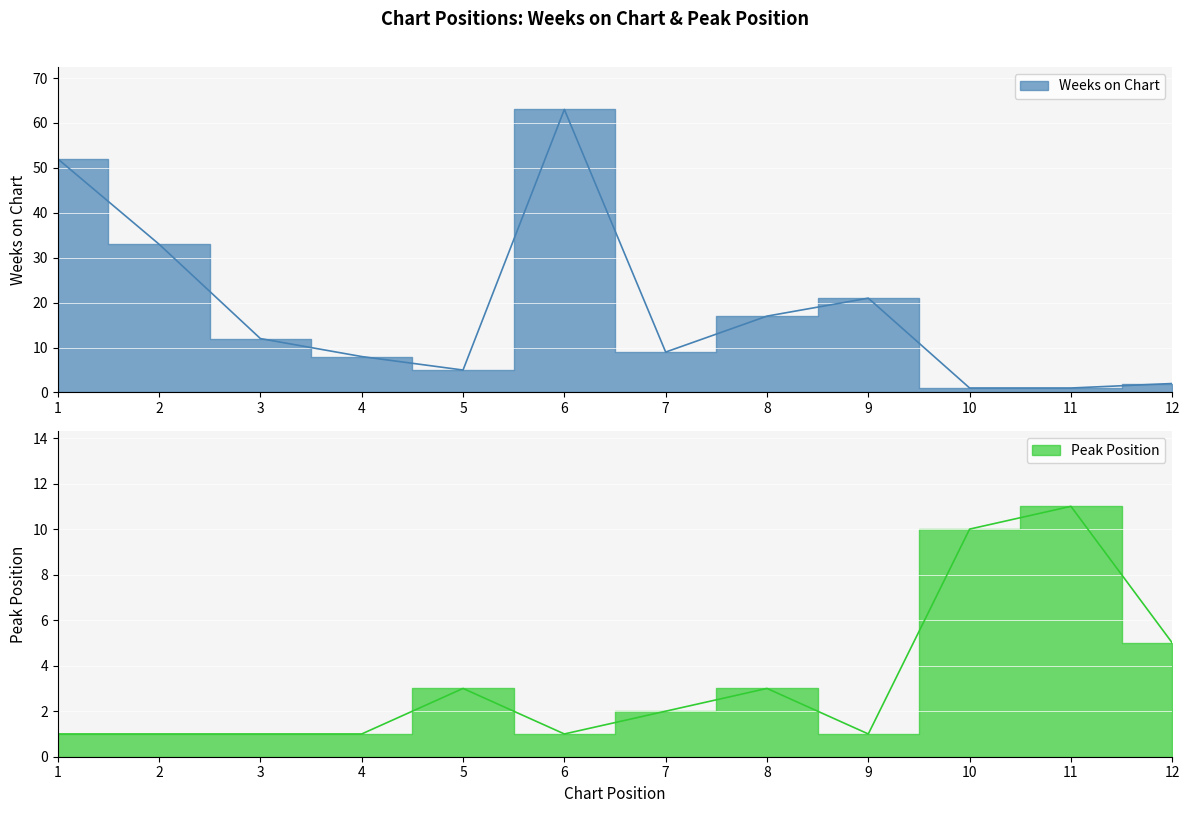

At which label is Weeks on Chart closest to 32?

2